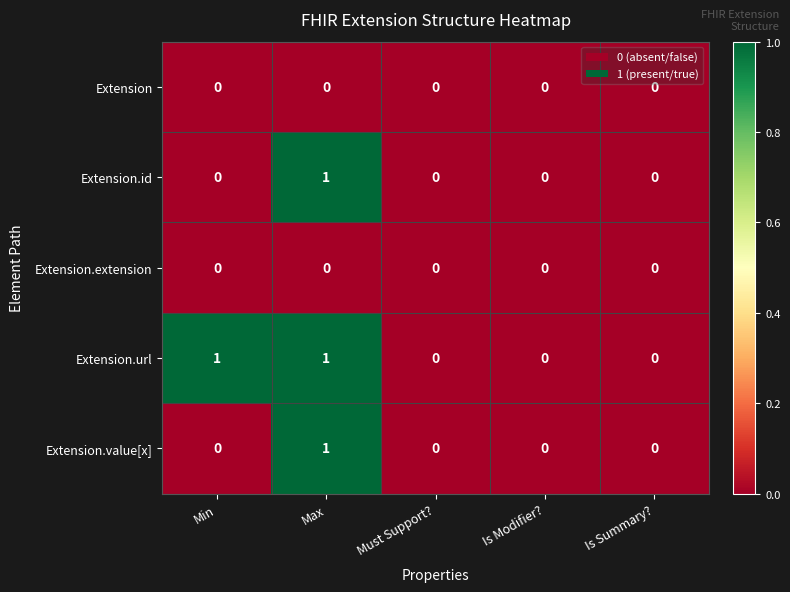

Is it true that Extension.id equals 0 at Must Support??

True